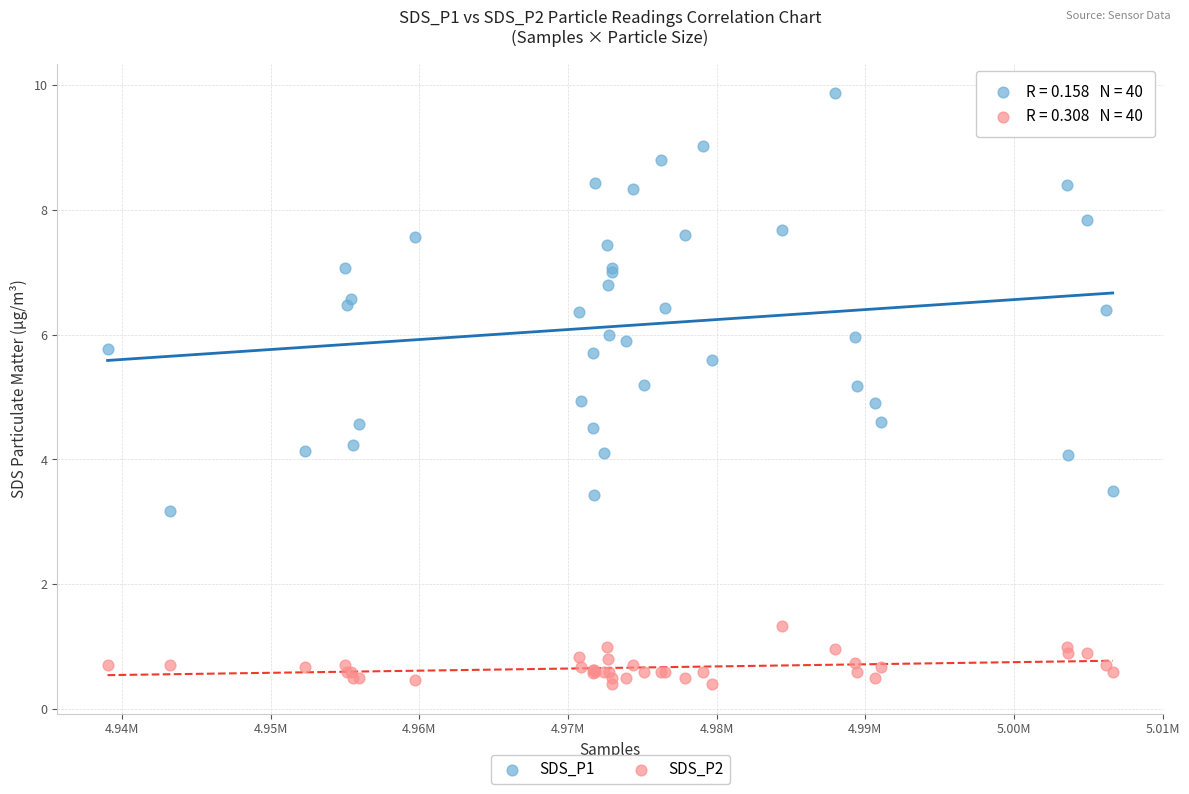

Which series has the widest spread of Y values?

SDS_P1